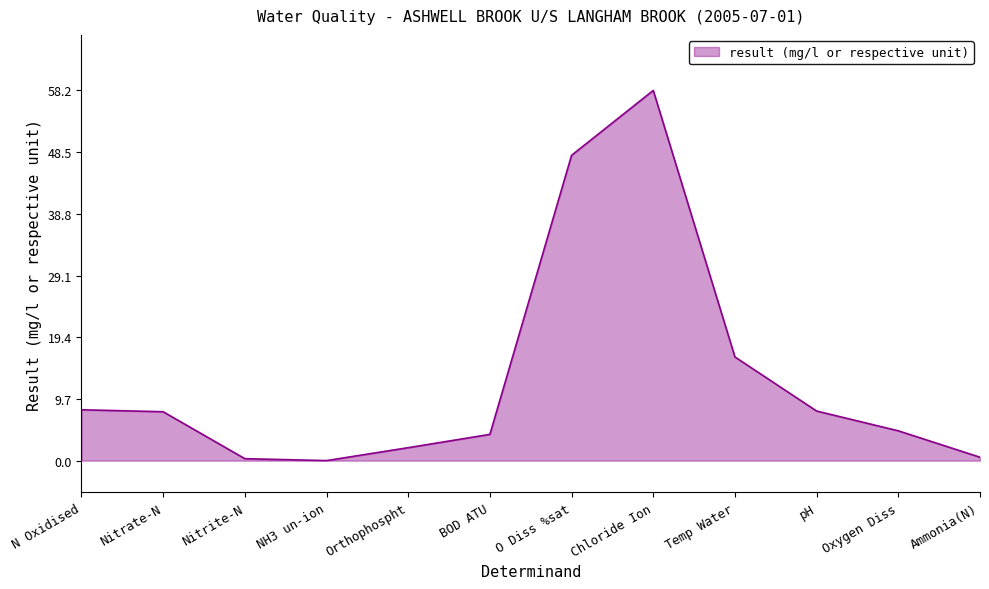

The value at NH3 un-ion is 0.0. True or false?

True